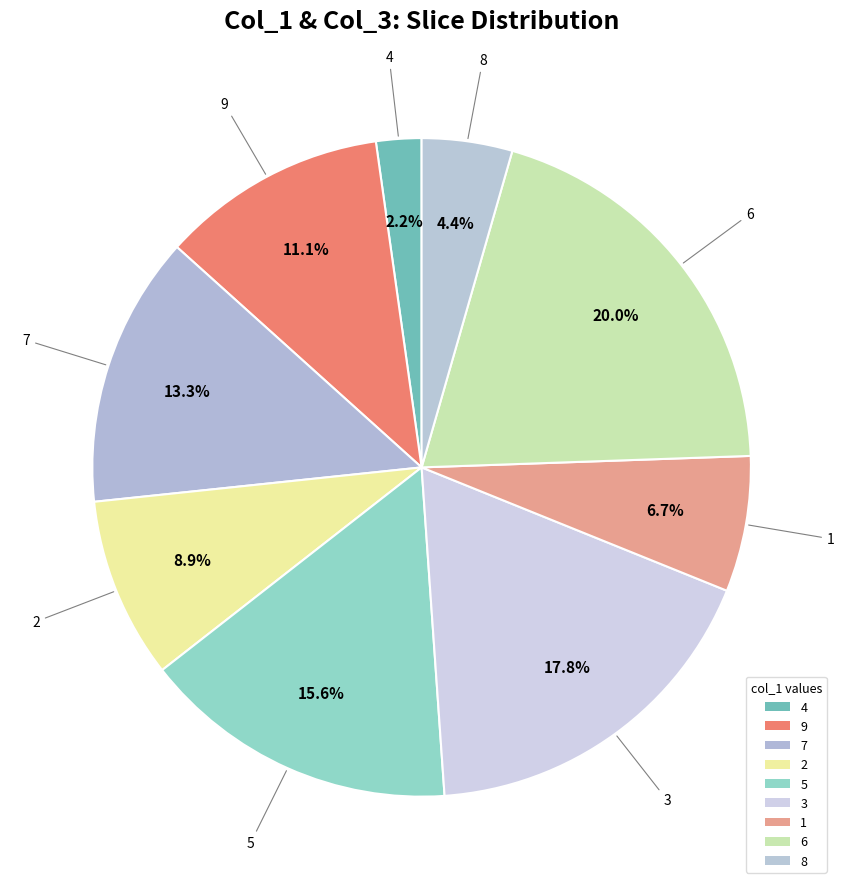

Which category has the biggest portion of the pie?

6